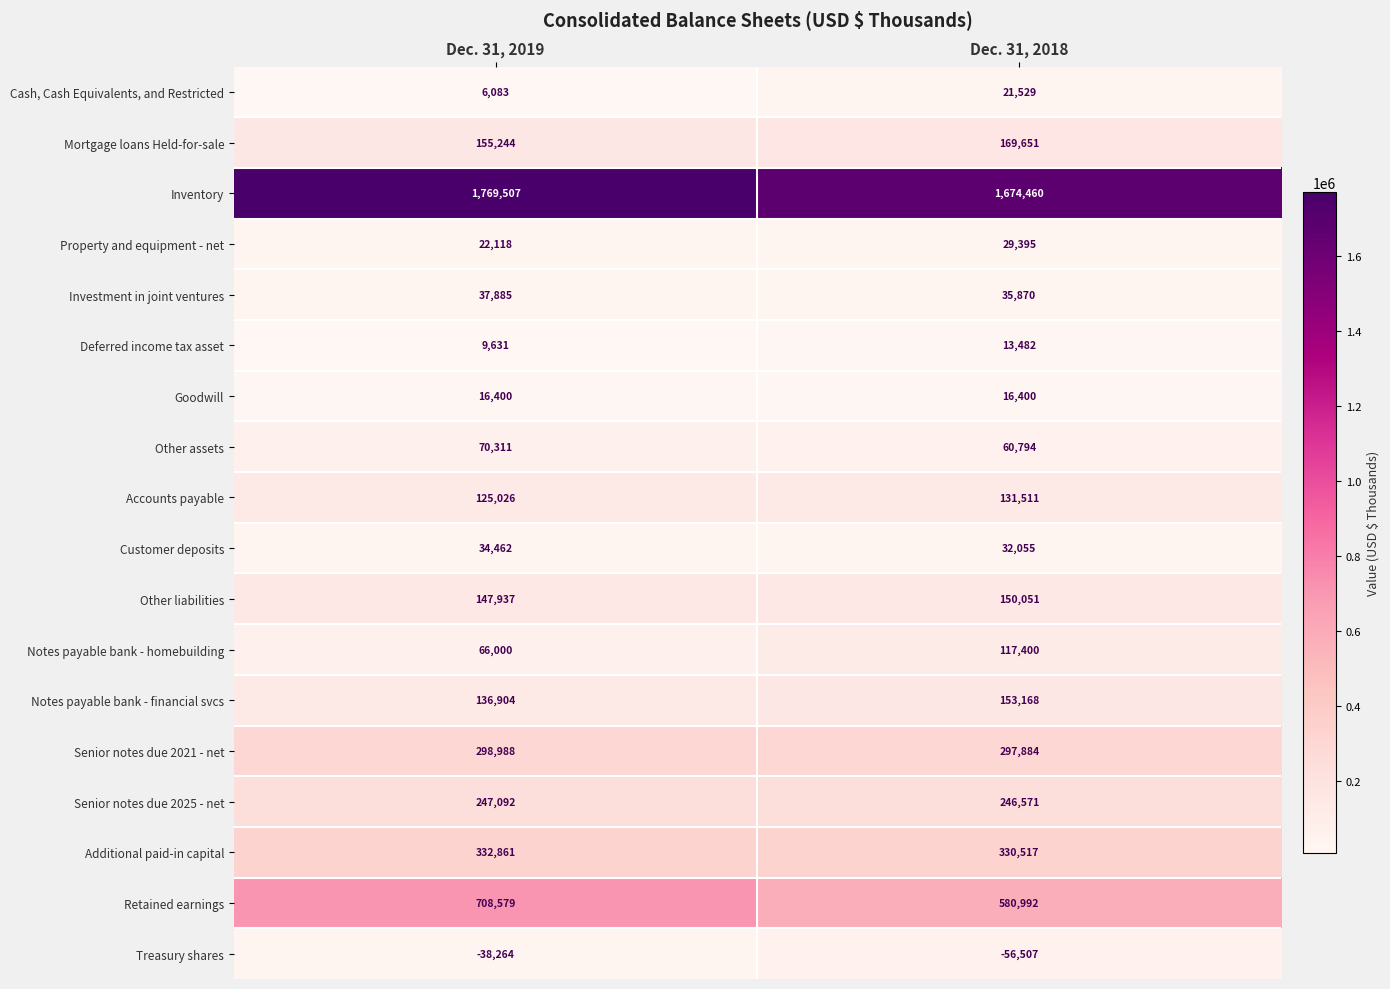

Rank the categories by Property and equipment - net value from lowest to highest.

Dec. 31, 2019, Dec. 31, 2018